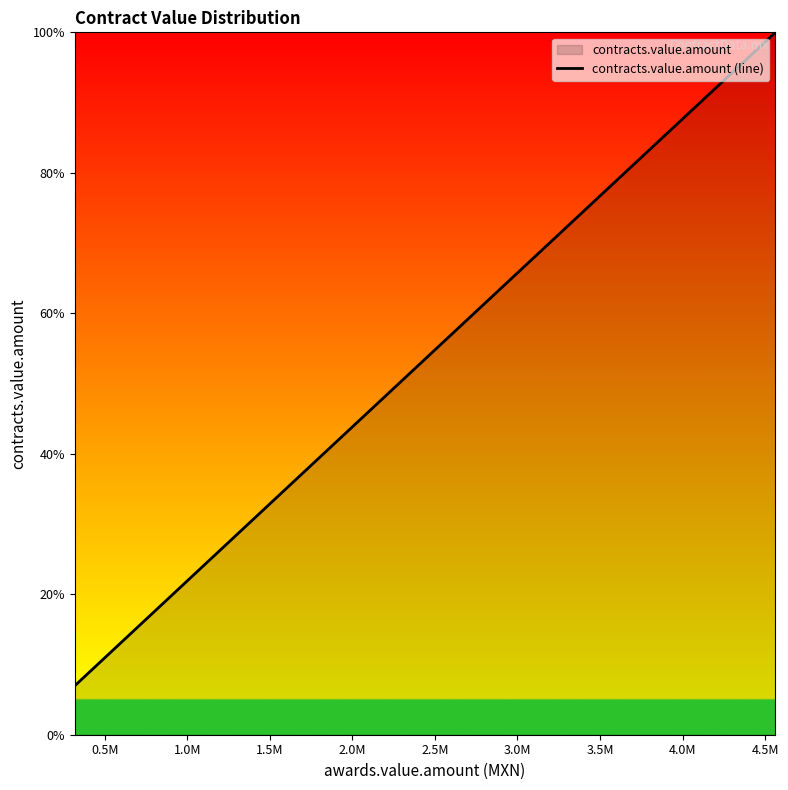

What is the difference between the maximum and minimum values?

93.0